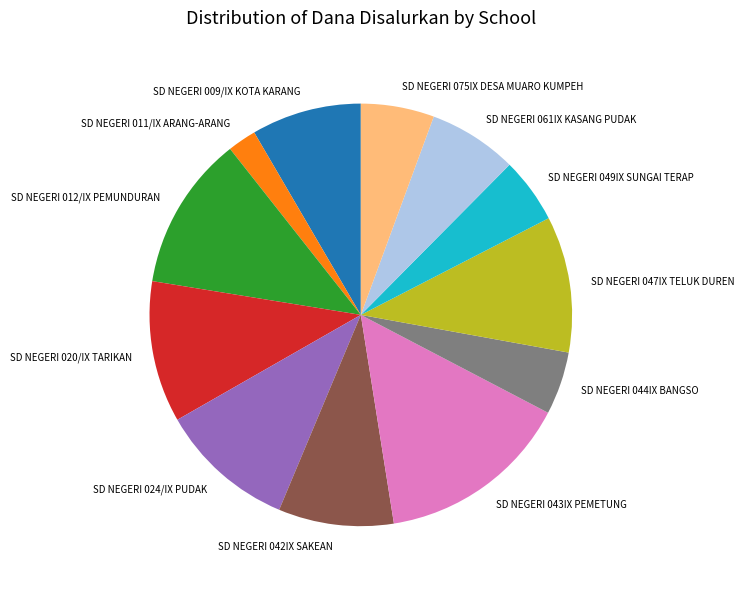

How many segments does this pie chart have?

12